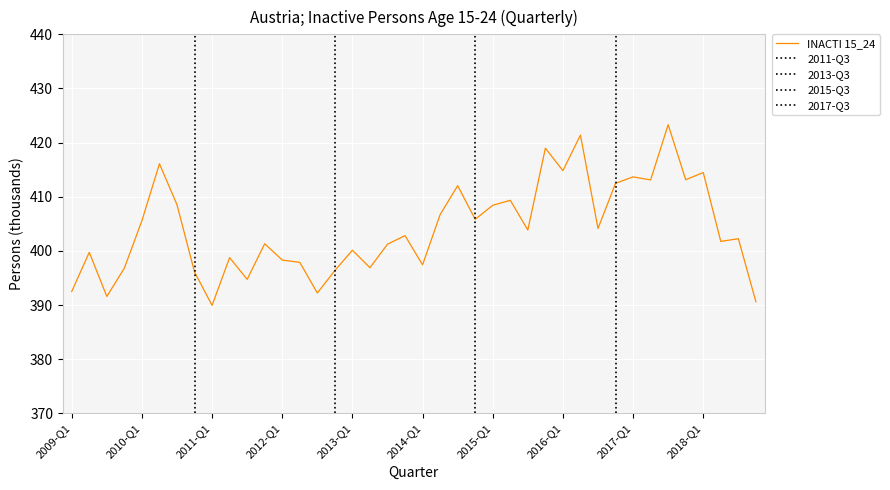

How many series are shown in this chart?

1